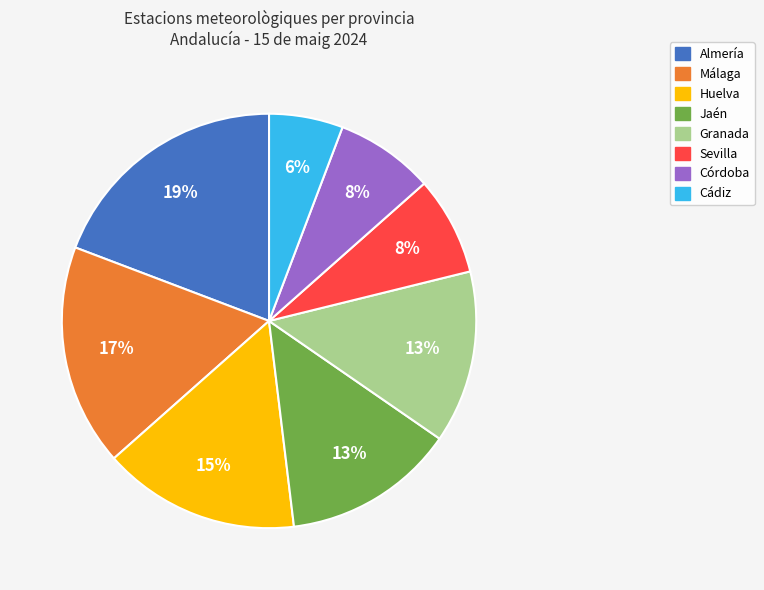

To the nearest percent, what is the combined percentage of Granada and Córdoba?

21%